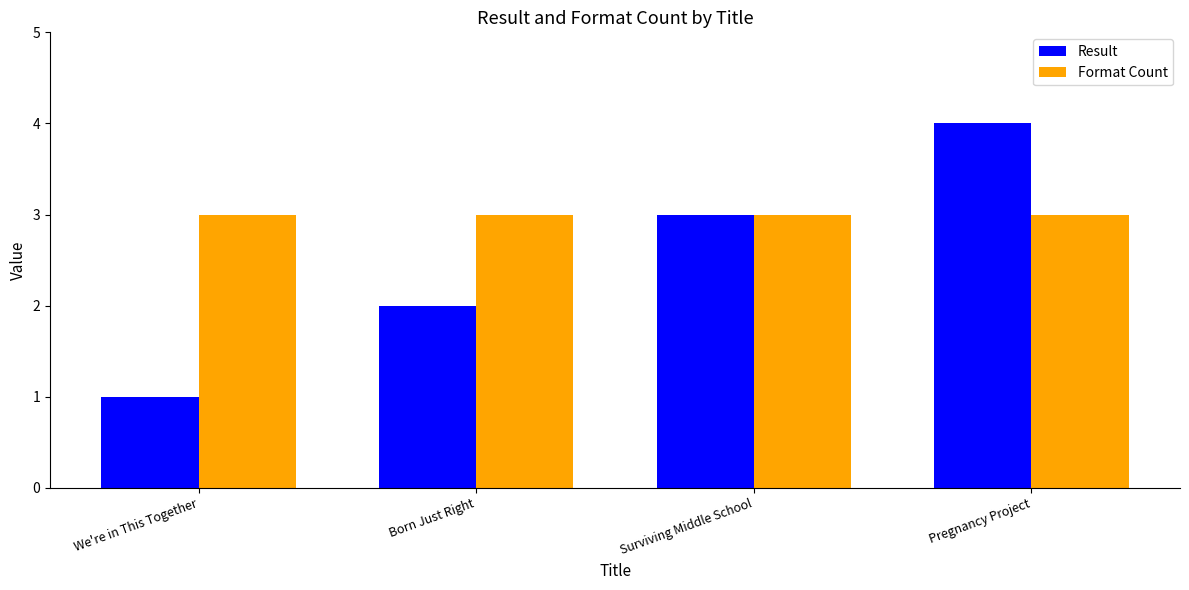

What is the value of the Format Count bar at the 2nd from the left?

3